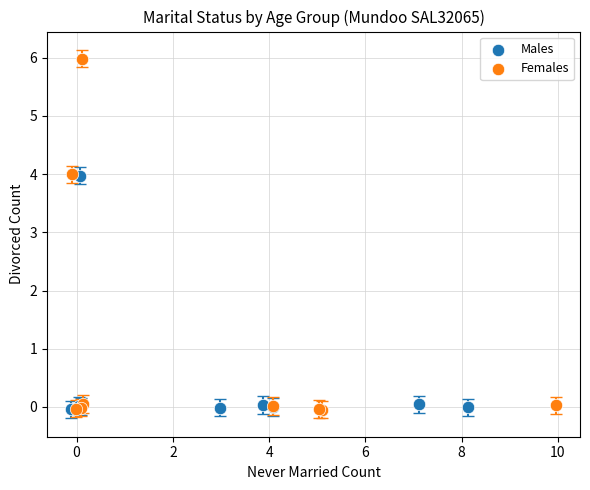

Which series reaches the maximum Y coordinate?

Females